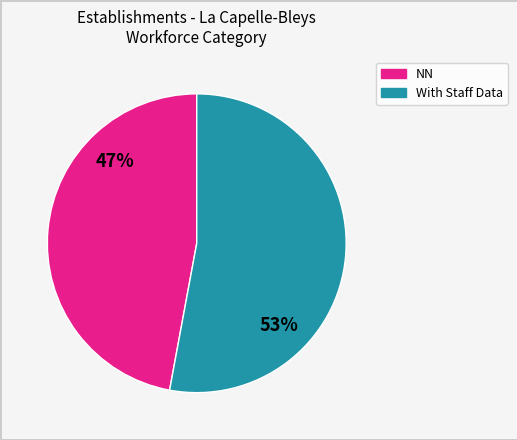

Does any single category account for the majority?

Yes